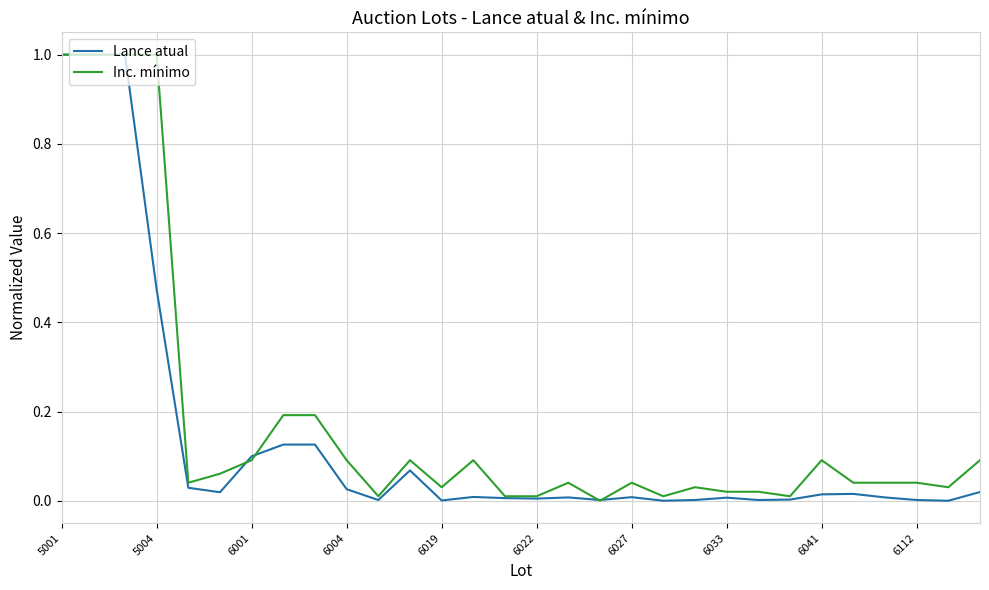

What is the highest value of the Lance atual series?

1.0